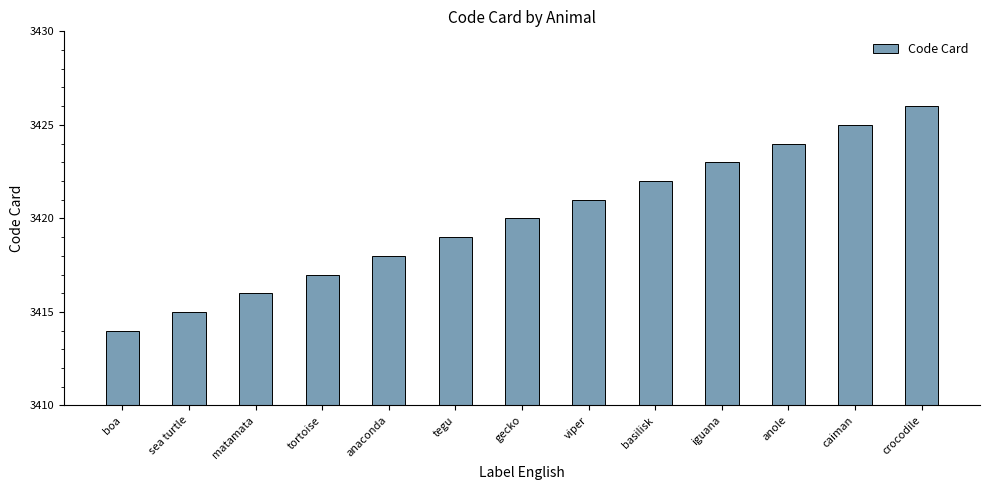

Rank the categories by value from highest to lowest.

crocodile, caiman, anole, iguana, basilisk, viper, gecko, tegu, anaconda, tortoise, matamata, sea turtle, boa